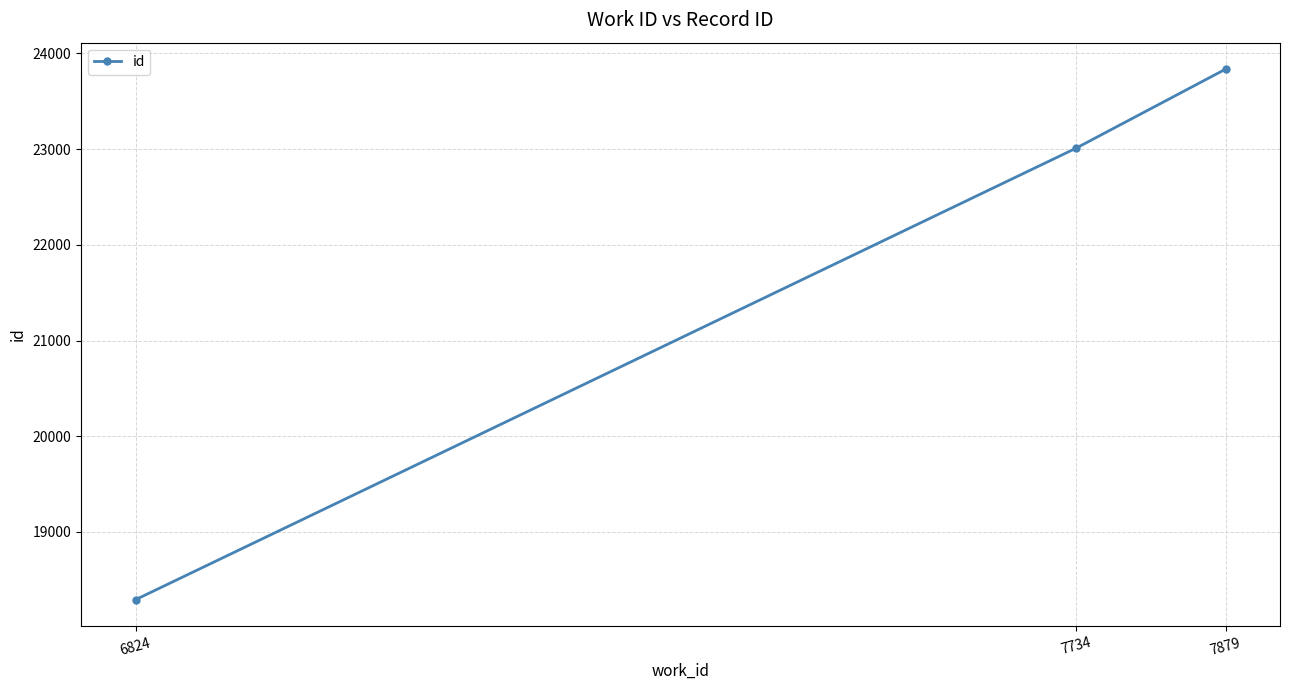

Rank the categories by value from highest to lowest.

7879, 7734, 6824